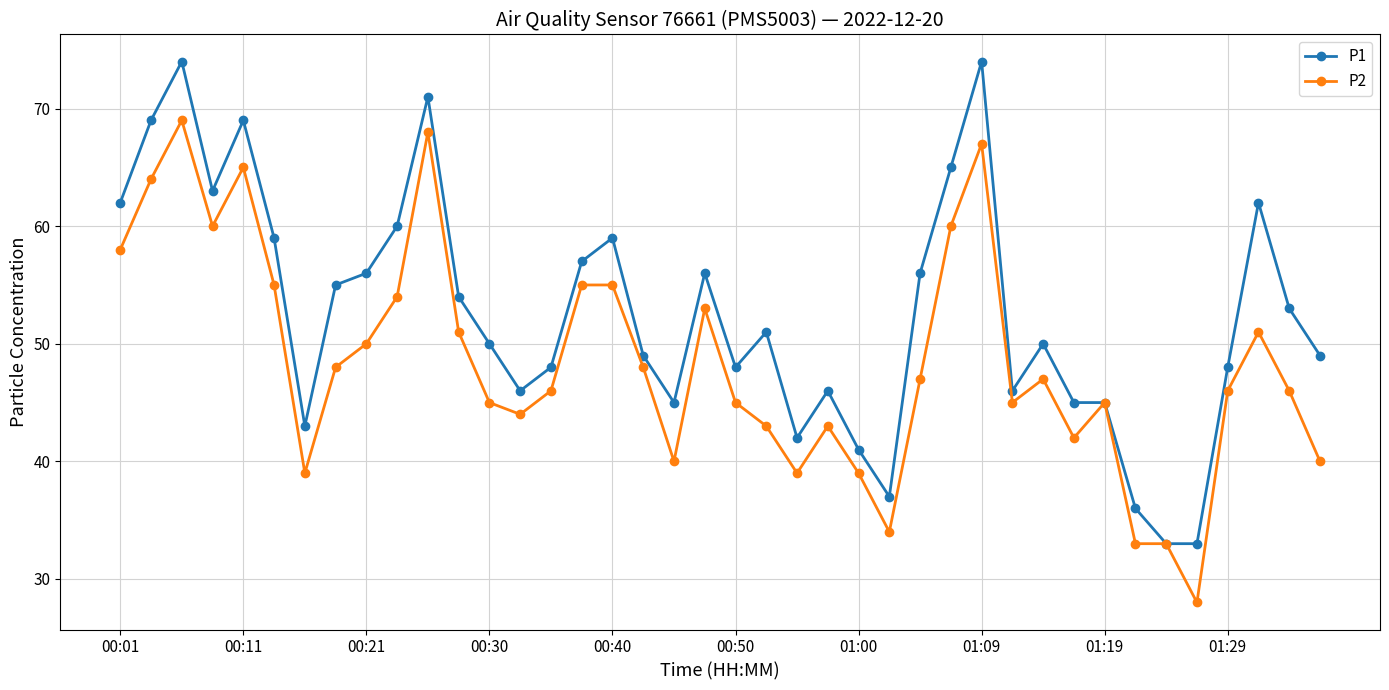

True or false: P2 has more than 1 points higher than both neighbors.

True